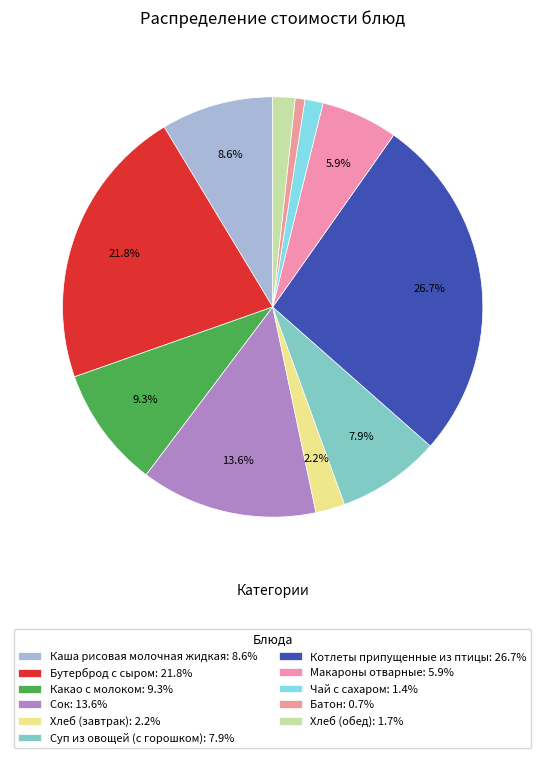

To the nearest percent, what is the difference between the largest and smallest slice percentages?

26%